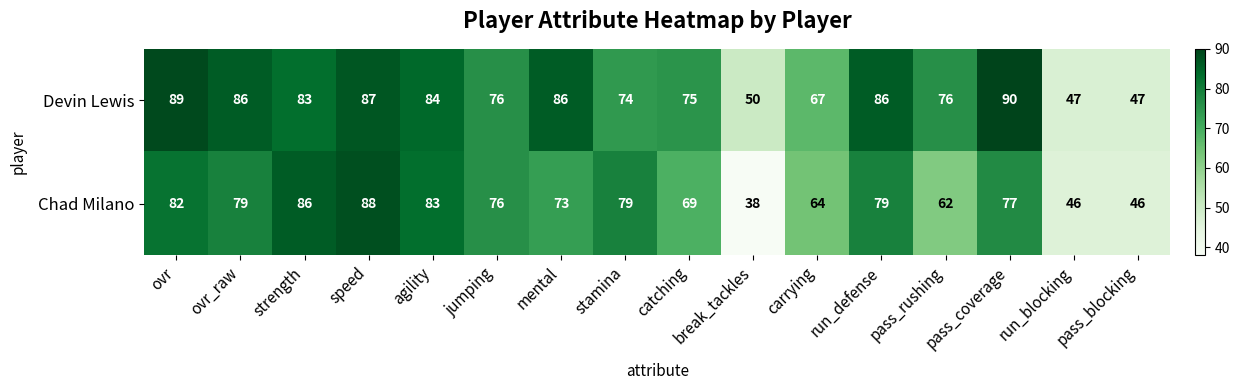

At how many categories does at least one series exceed 58?

13